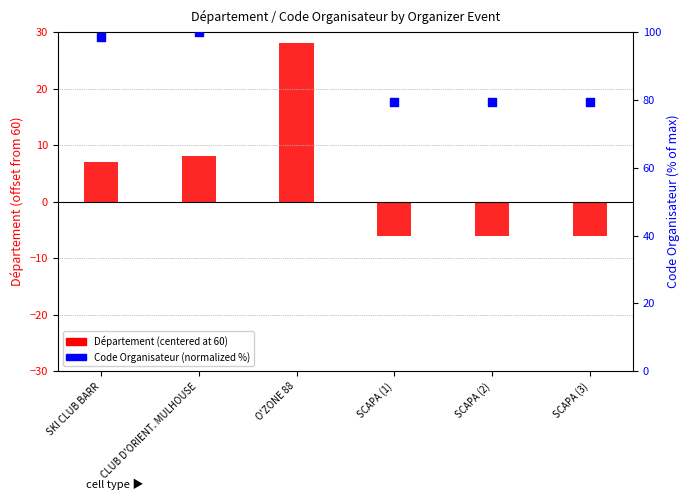

Is the value of Code Organisateur (norm %) at SCAPA (3) greater than the value of Département (centered) at O'ZONE 88?

Yes